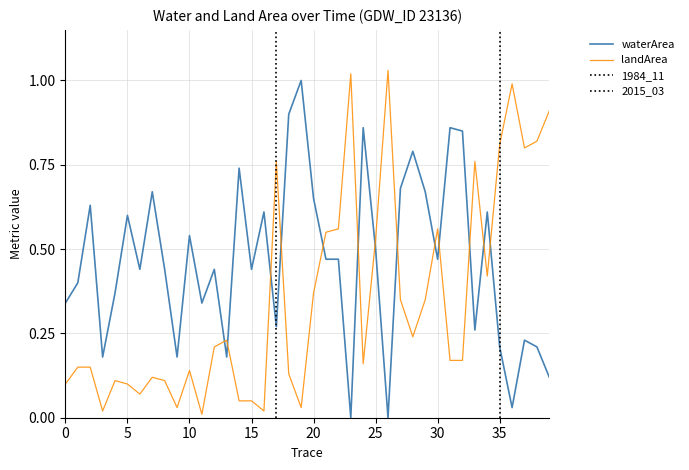

How many intersections are there between waterArea and landArea?

13